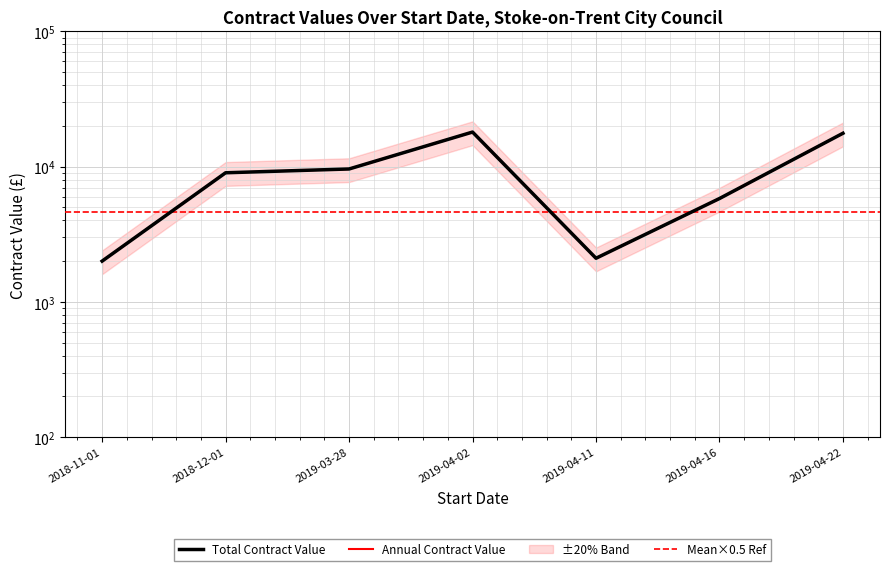

How many categories are shown in the chart?

7